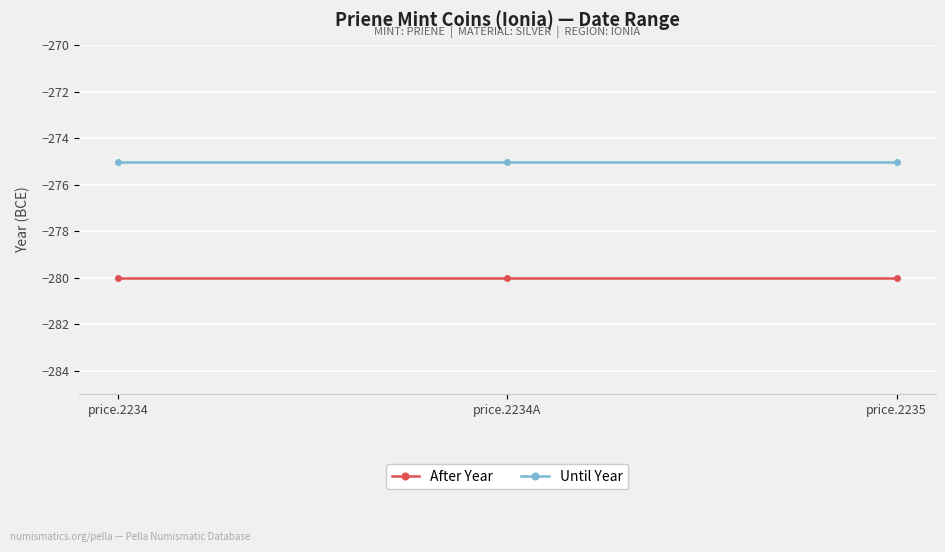

What is the highest value of the After Year series?

-280